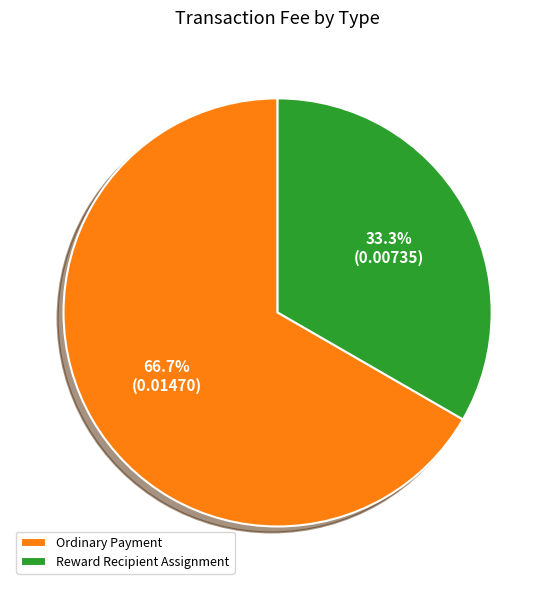

To the nearest percent, what percentage of the pie is Reward Recipient Assignment?

33%